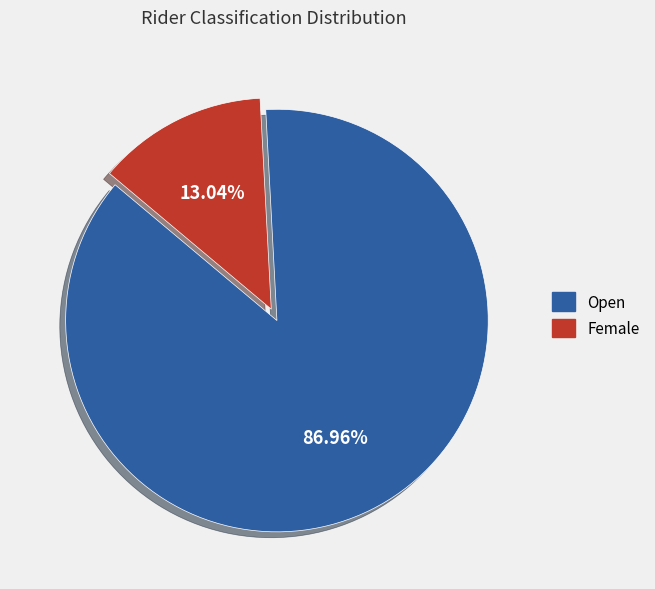

Is Female the majority of the pie?

No